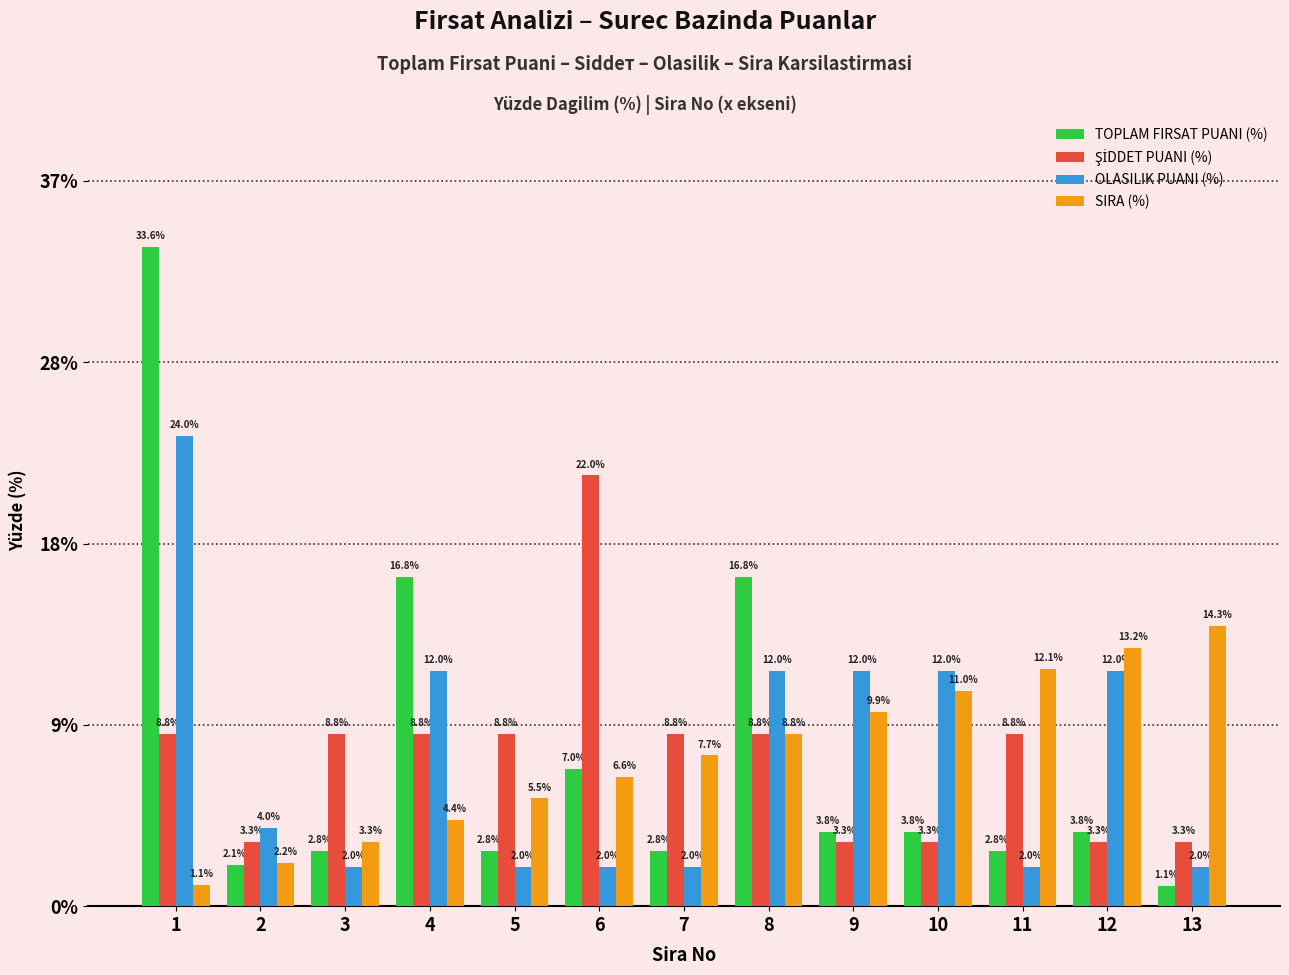

Reading right to left, list all the values displayed in this chart.

TOPLAM FIRSAT PUANI (%): 1.1	3.8	2.8	3.8	3.8	16.8	2.8	7.0	2.8	16.8	2.8	2.1	33.6
ŞİDDET PUANI (%): 3.3	3.3	8.8	3.3	3.3	8.8	8.8	22.0	8.8	8.8	8.8	3.3	8.8
OLASILIK PUANI (%): 2.0	12.0	2.0	12.0	12.0	12.0	2.0	2.0	2.0	12.0	2.0	4.0	24.0
SIRA (%): 14.3	13.2	12.1	11.0	9.9	8.8	7.7	6.6	5.5	4.4	3.3	2.2	1.1